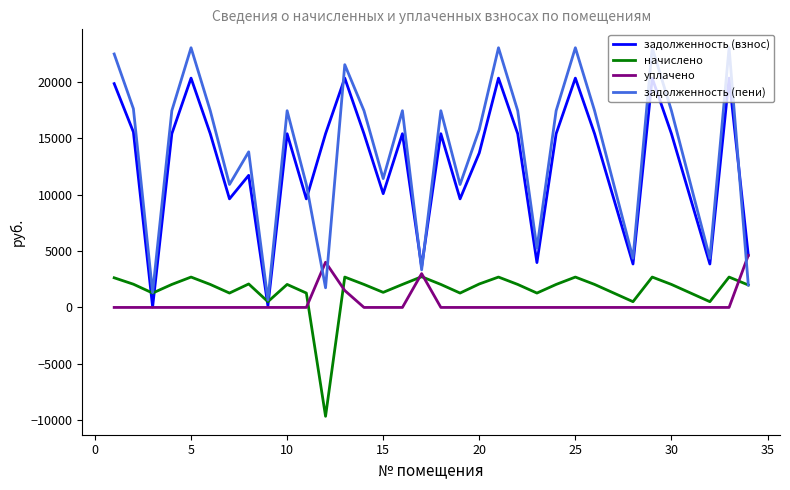

What is the maximum value shown in the chart?

23032.9